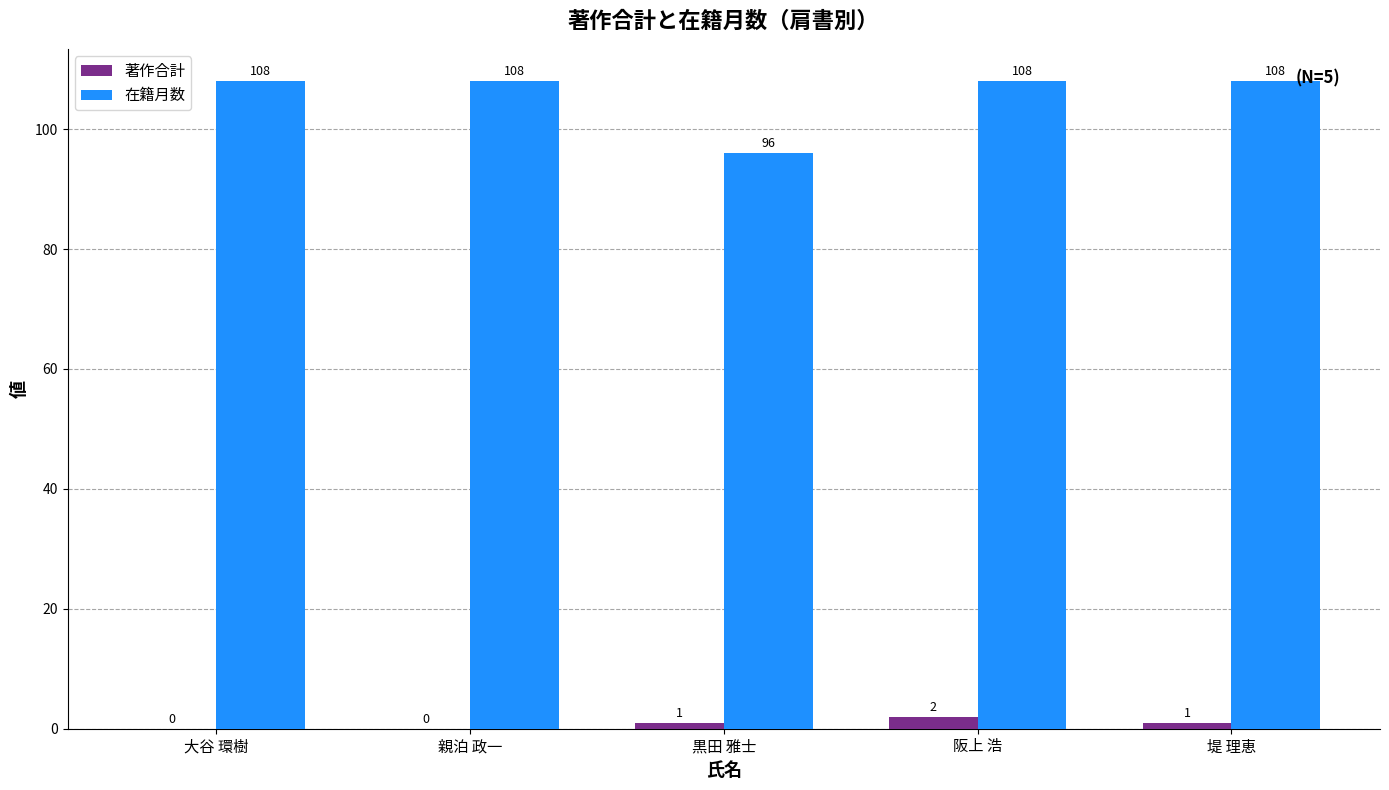

Which category has the highest value in the 著作合計 series?

阪上 浩